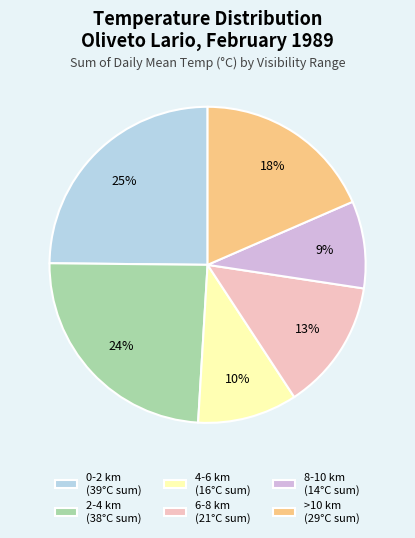

To the nearest percent, what is the average slice percentage?

17%